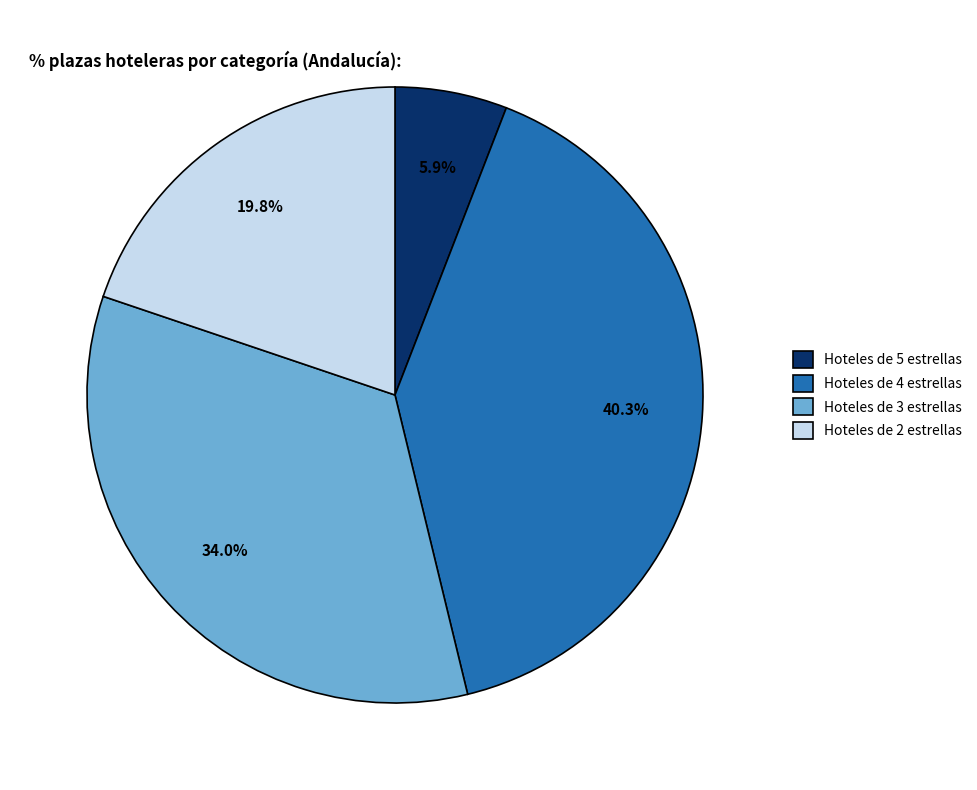

True or false: Hoteles de 2 estrellas accounts for 31% of the total.

False